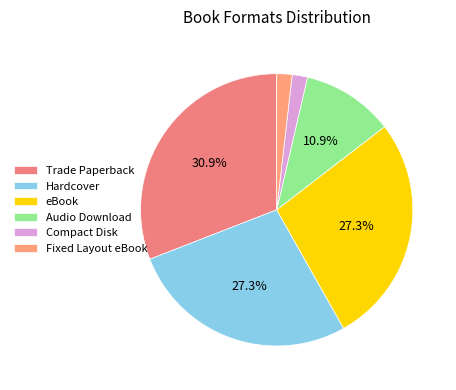

The eBook slice represents 27% of the pie. True or false?

True